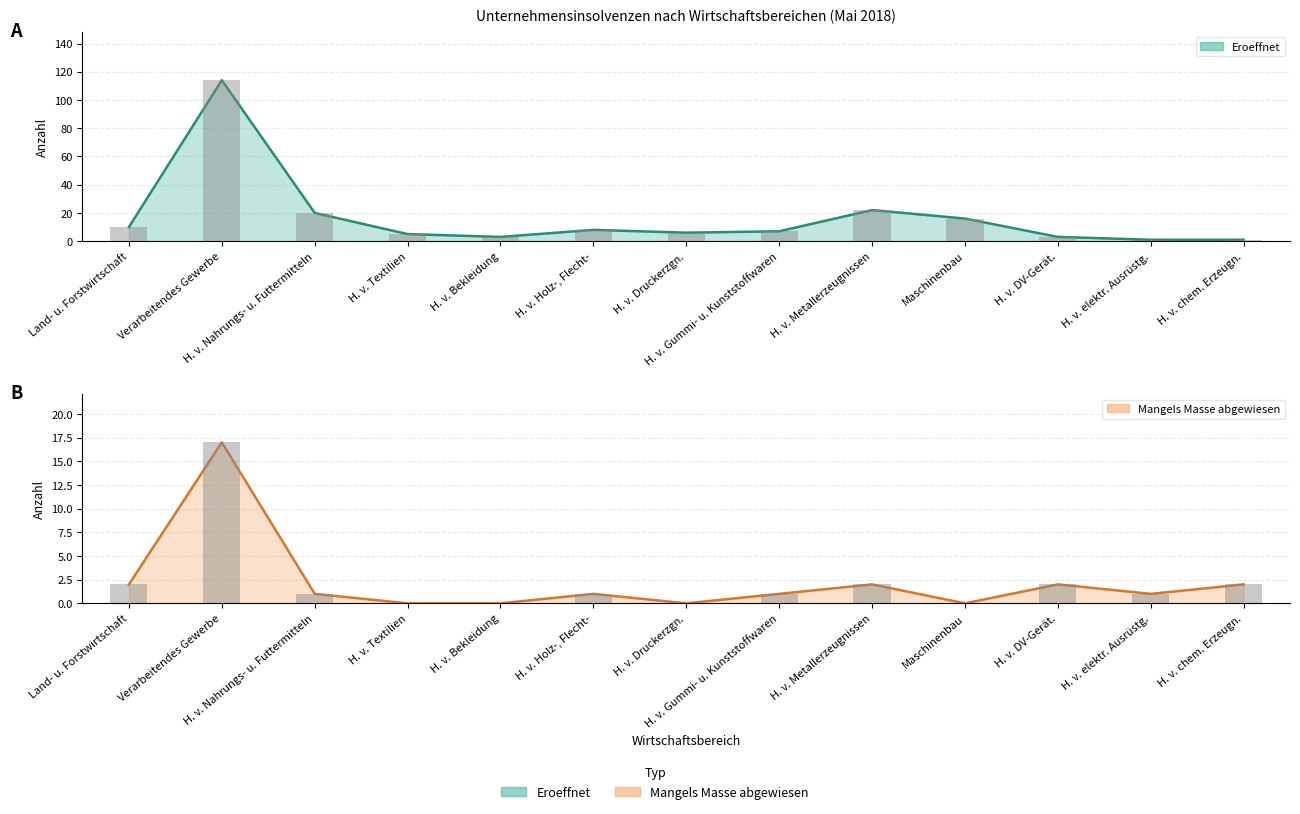

Rank the series by their maximum value, from highest to lowest.

Eroeffnet, Mangels Masse abgewiesen